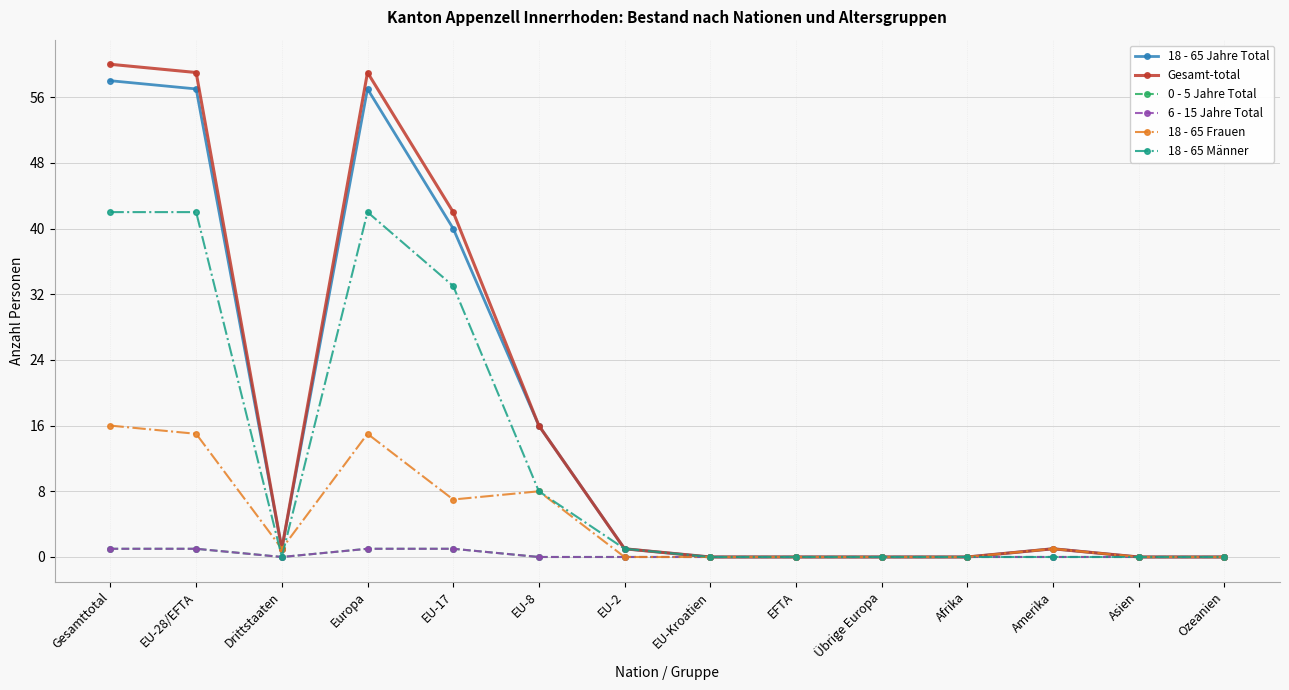

Which series ends up on top after the final intersection of 18 - 65 Männer and 18 - 65 Frauen?

18 - 65 Männer